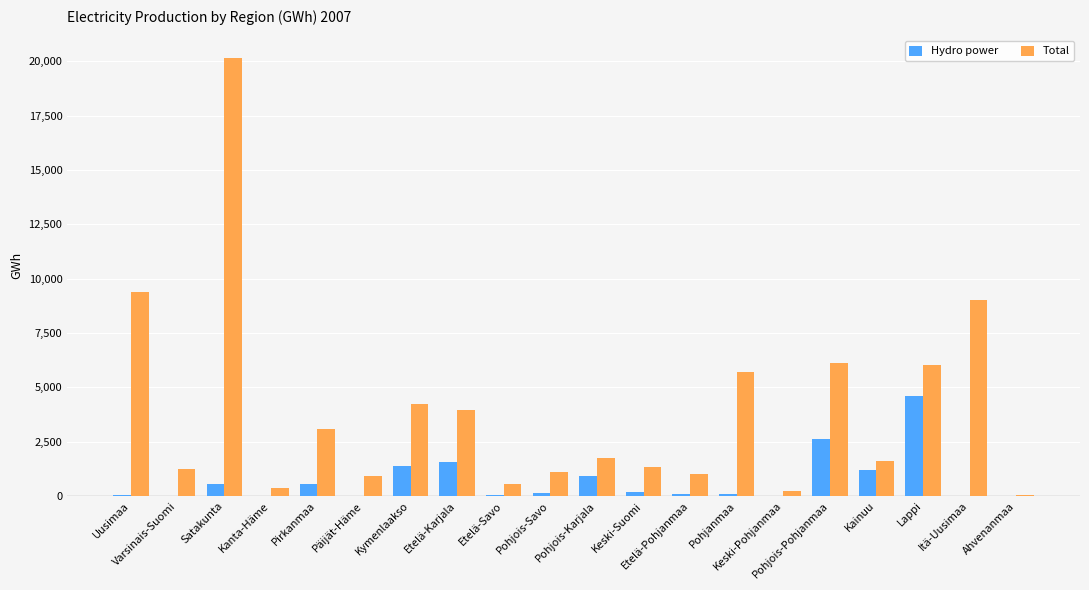

What is the approximate value of Total at Keski-Pohjanmaa?

207